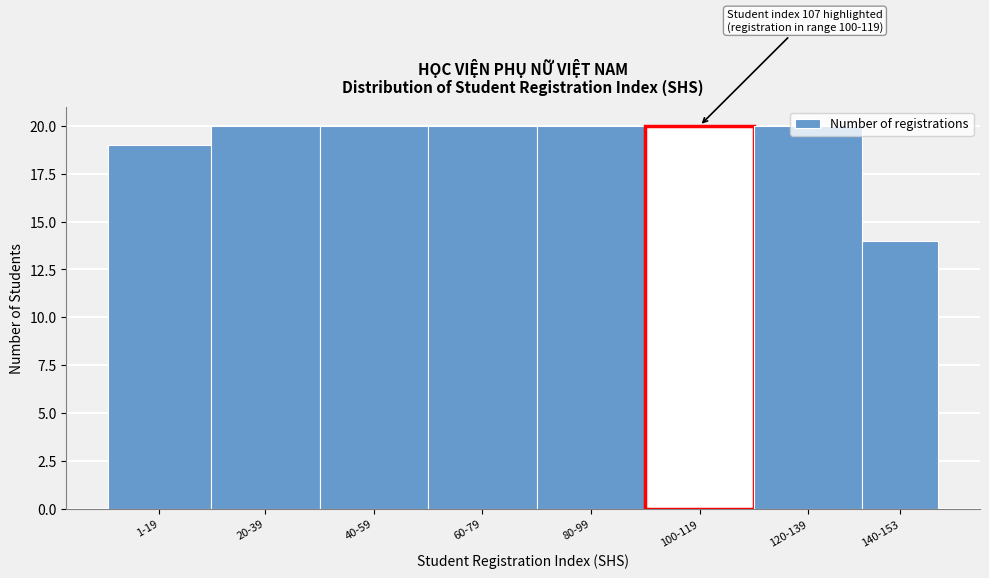

Where is the data nearest to the value 17?

1-19